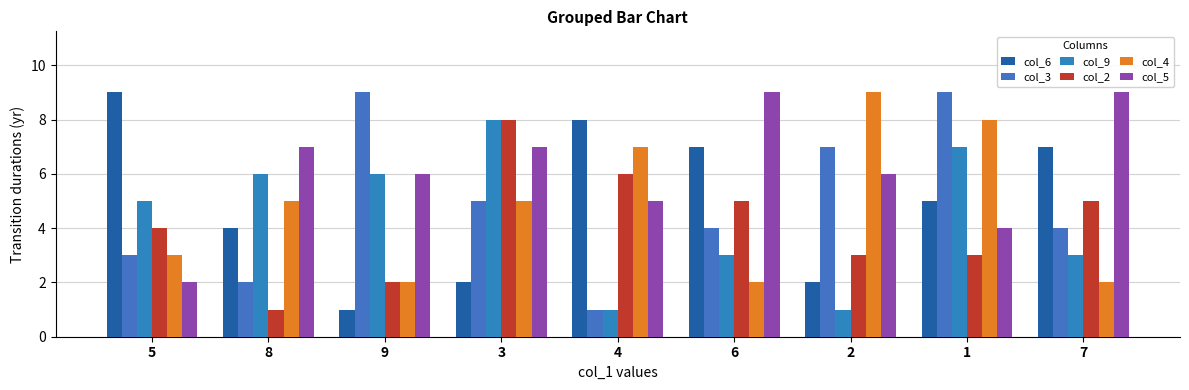

How many bars are there in each group?

6